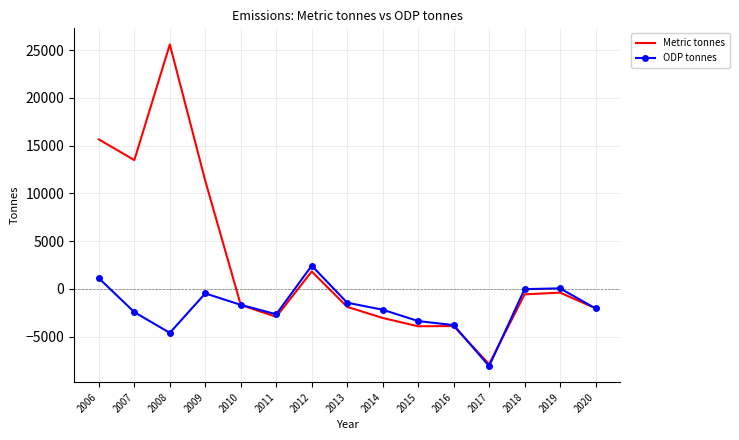

The value of Metric tonnes at 2013 is -1876.8. True or false?

True